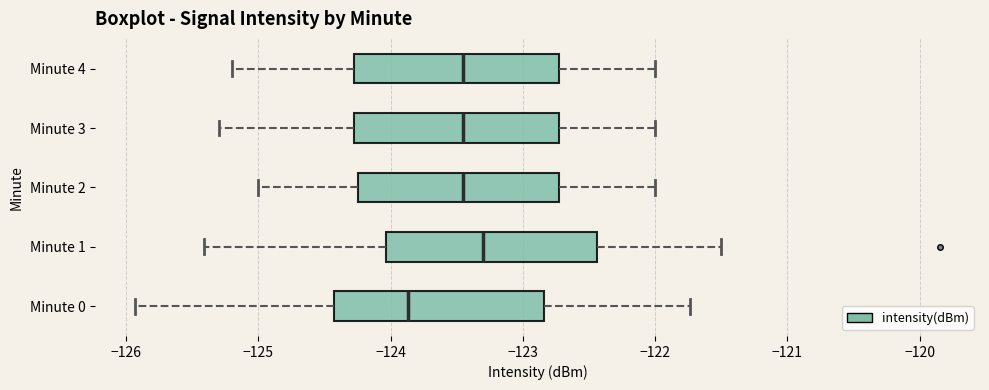

Reading bottom to top, transcribe this box plot: for each box, give where its median line is, the range the box spans, and where its two whiskers end, as read against the x-axis. The values are not printed on the chart, so give them approximately, as read against the axis.

Minute 0: median -123.9, box -124.4 to -122.8, whiskers -125.9 to -121.7
Minute 1: median -123.3, box -124.0 to -122.4, whiskers -125.4 to -121.5
Minute 2: median -123.4, box -124.2 to -122.7, whiskers -125.0 to -122.0
Minute 3: median -123.4, box -124.3 to -122.7, whiskers -125.3 to -122.0
Minute 4: median -123.4, box -124.3 to -122.7, whiskers -125.2 to -122.0